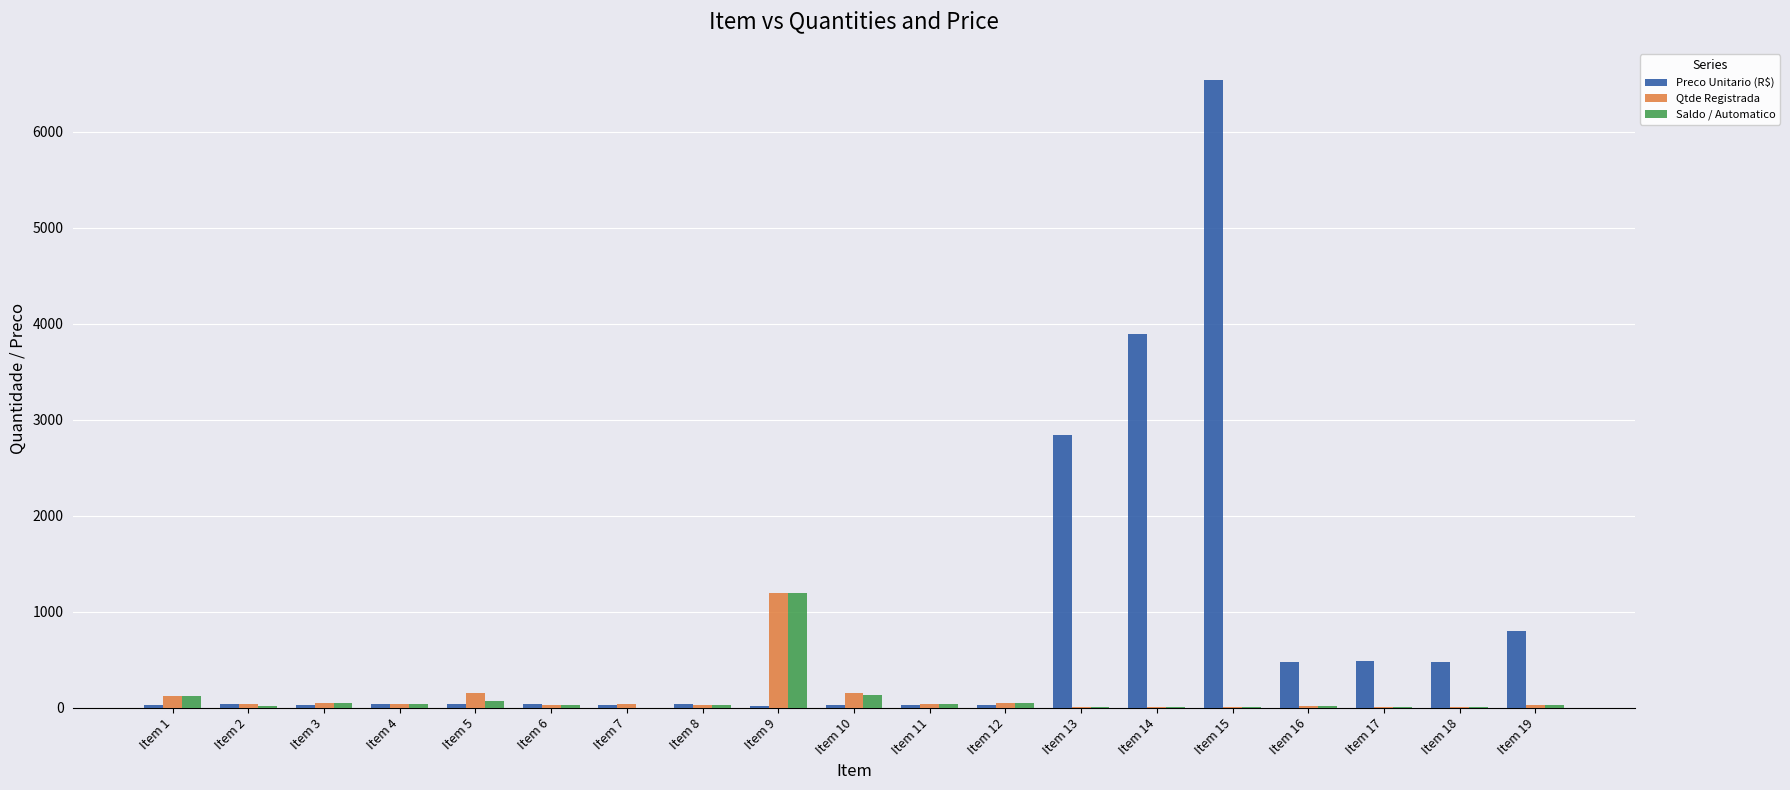

What is the sum of all Preco Unitario (R$) values?

15888.1